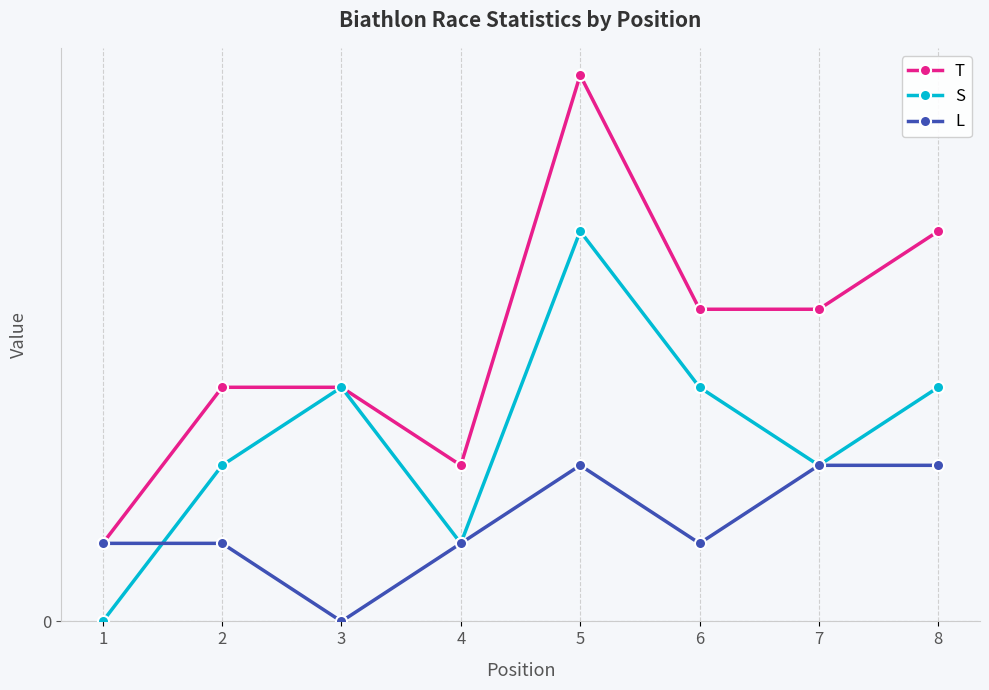

What are all the series names shown in the legend?

T, S, L